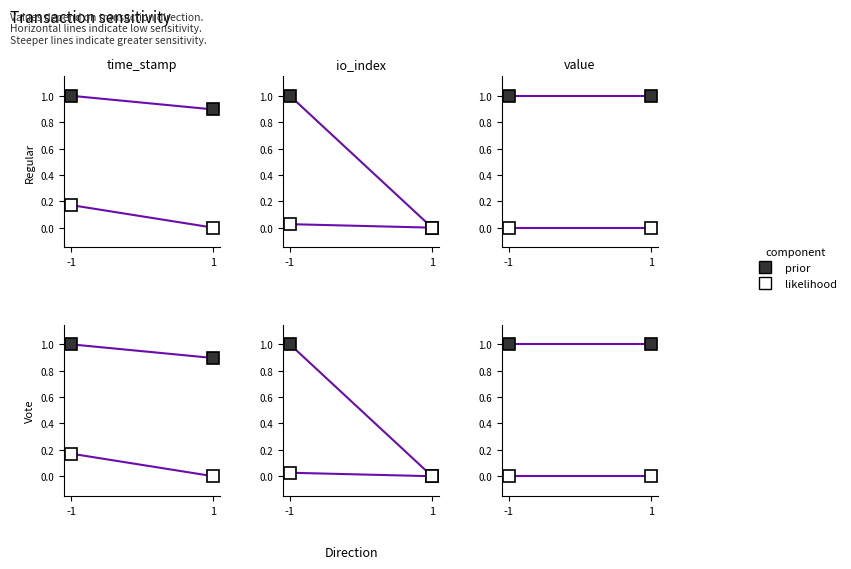

At which category is the sum across all series the highest?

-1